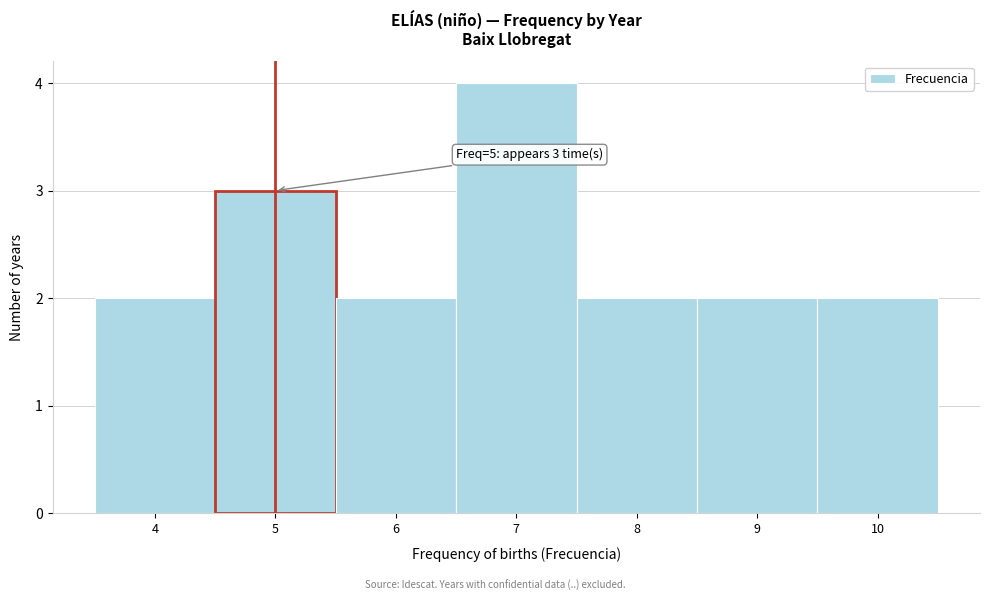

Which range on the x-axis has the tallest bar?

6.5 to 7.5